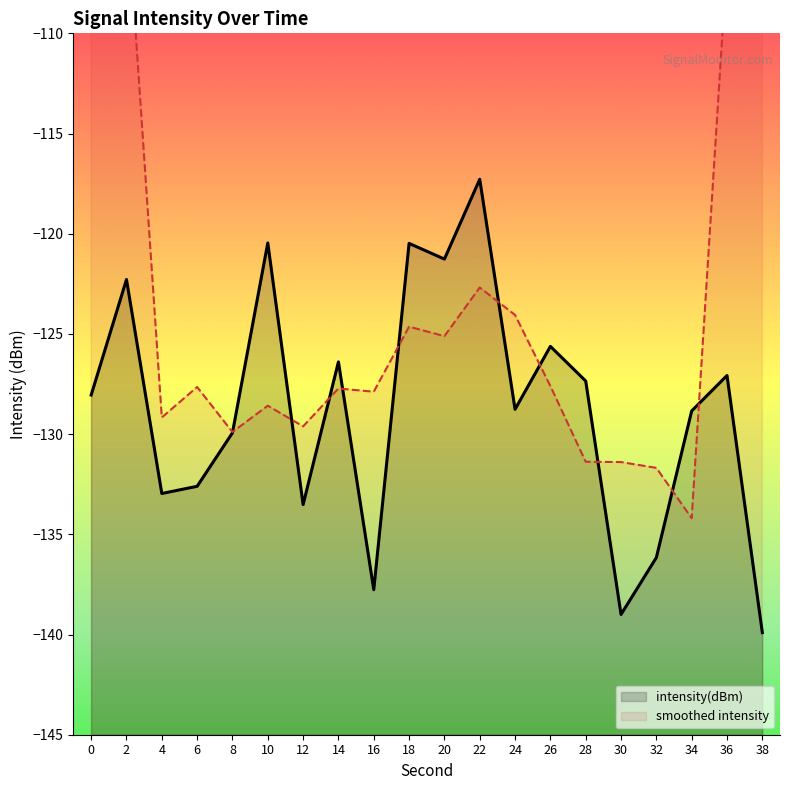

How many points are higher than both their immediate neighbors (excluding endpoints)?

7